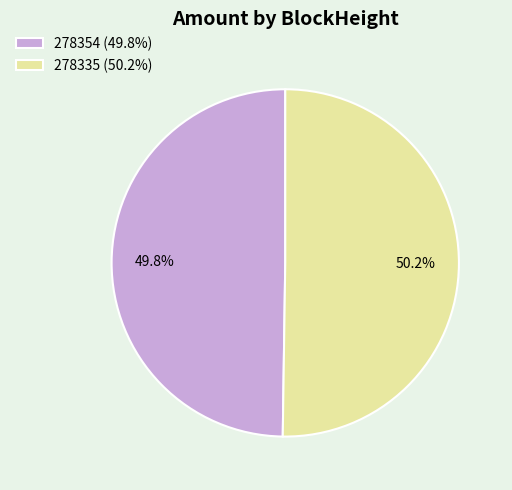

Count the number of slices in the pie.

2